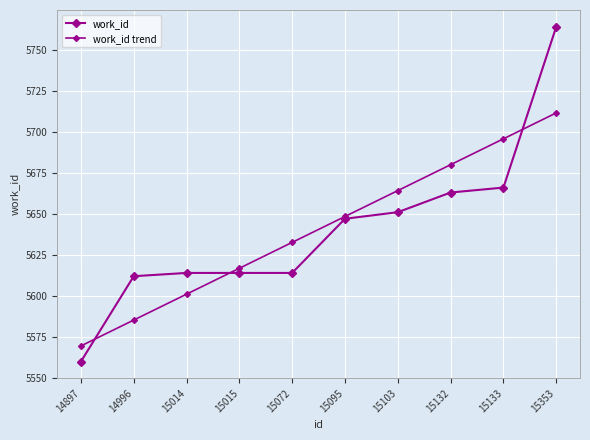

Does the chart display data point markers on the line(s)?

Yes